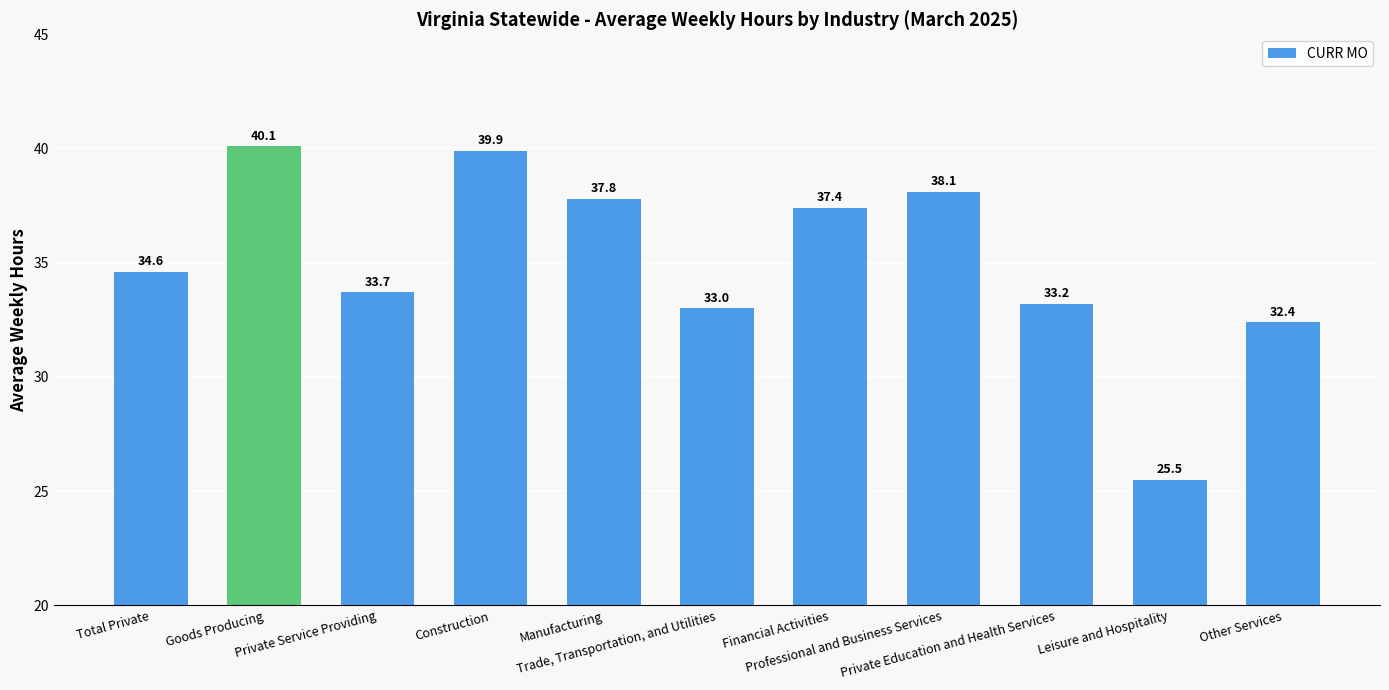

Where does the data first go above 34?

Total Private